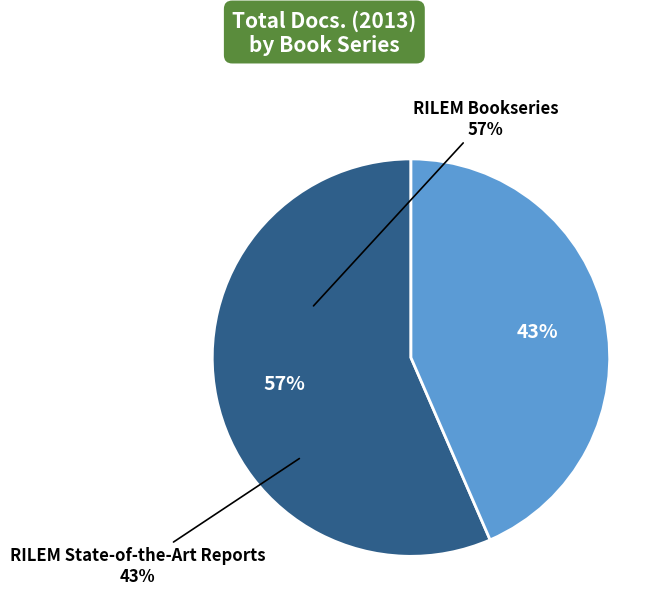

Which has a higher value, RILEM Bookseries or RILEM State-of-the-Art Reports?

RILEM Bookseries